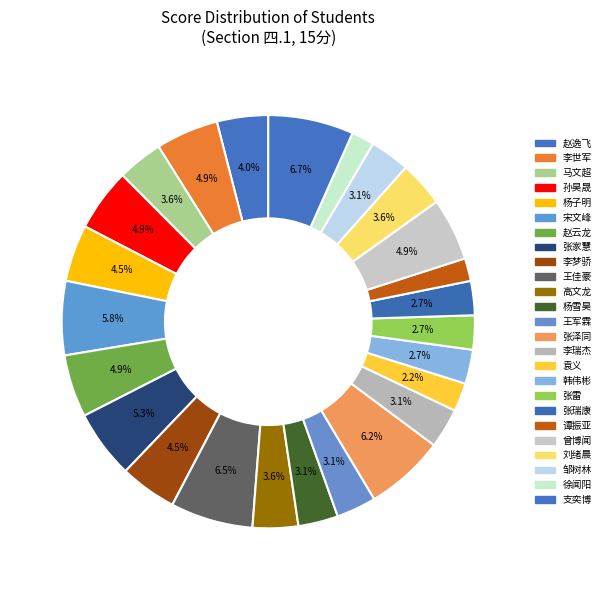

How many slices are in this pie chart?

25